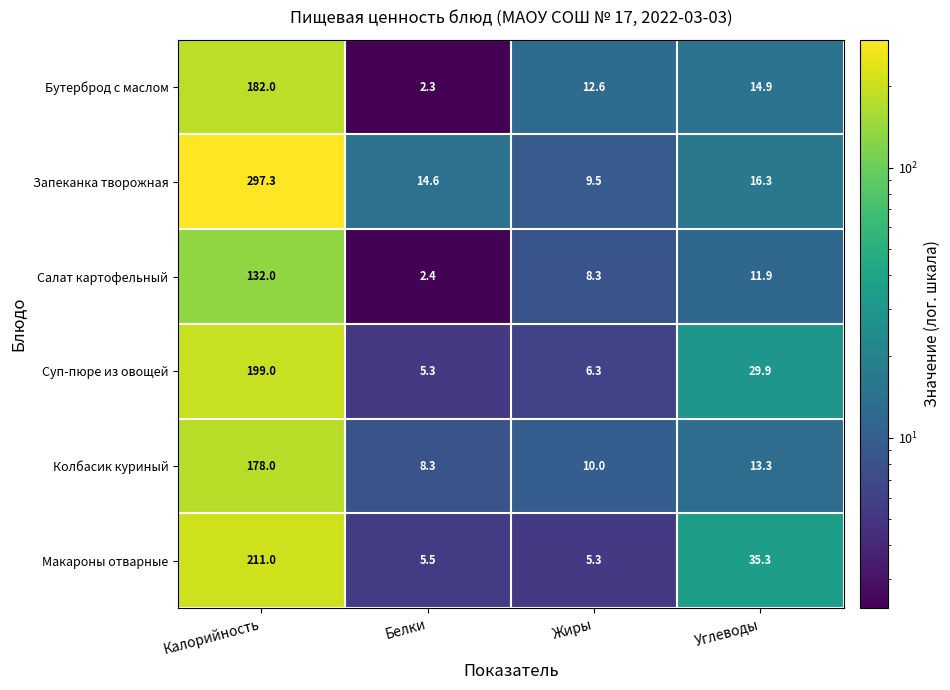

Reading left to right, transcribe all the data shown in this chart.

Бутерброд с маслом: 182.0	2.3	12.6	14.9
Запеканка творожная: 297.3	14.6	9.5	16.3
Салат картофельный: 132.0	2.4	8.3	11.9
Суп-пюре из овощей: 199.0	5.3	6.3	29.9
Колбасик куриный: 178.0	8.3	10.0	13.3
Макароны отварные: 211.0	5.5	5.3	35.3